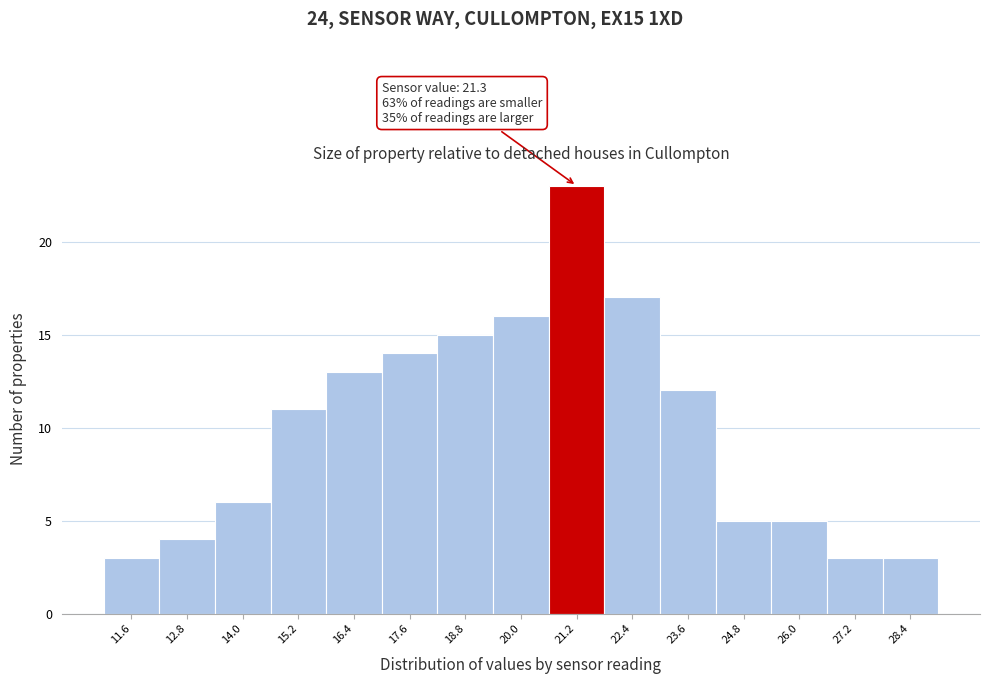

Over which range of the x-axis is the bar tallest?

20.6 to 21.8